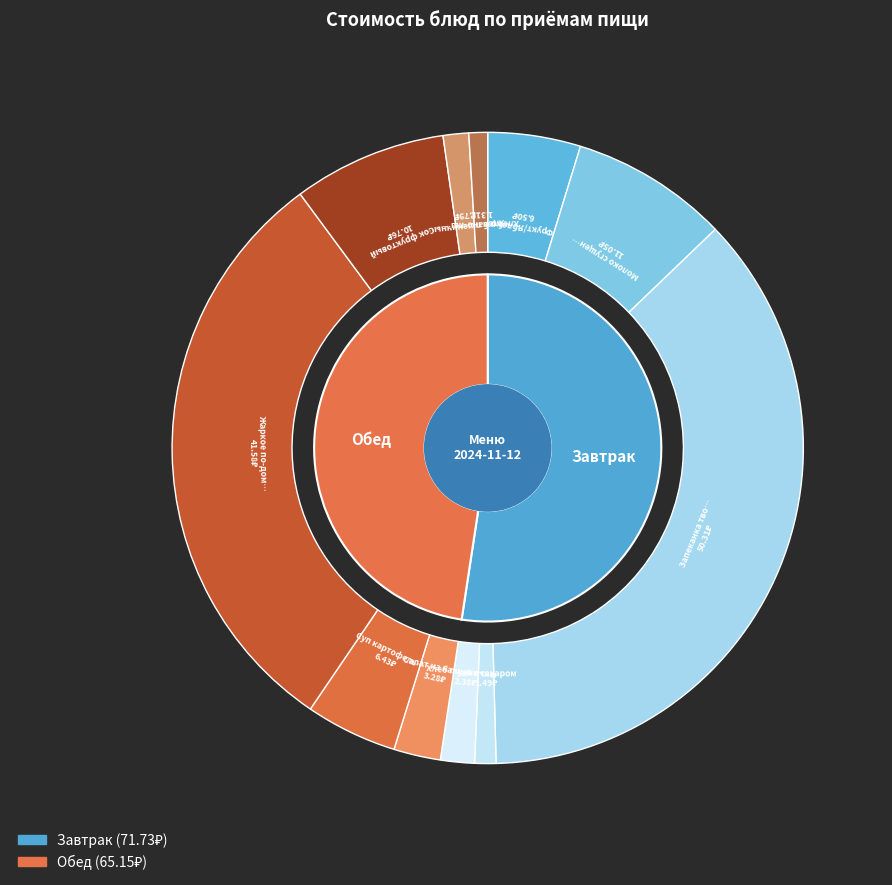

The Жаркое по-домашнему slice represents 30% of the pie. True or false?

True